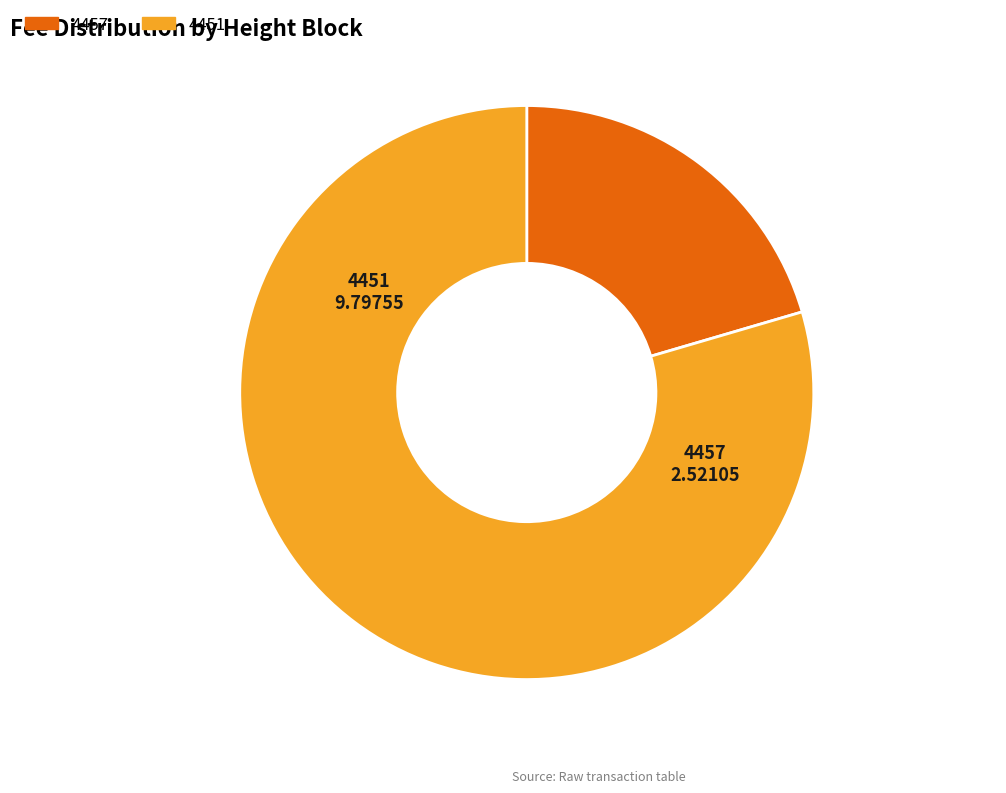

Is there any slice that represents more than half of the pie?

Yes